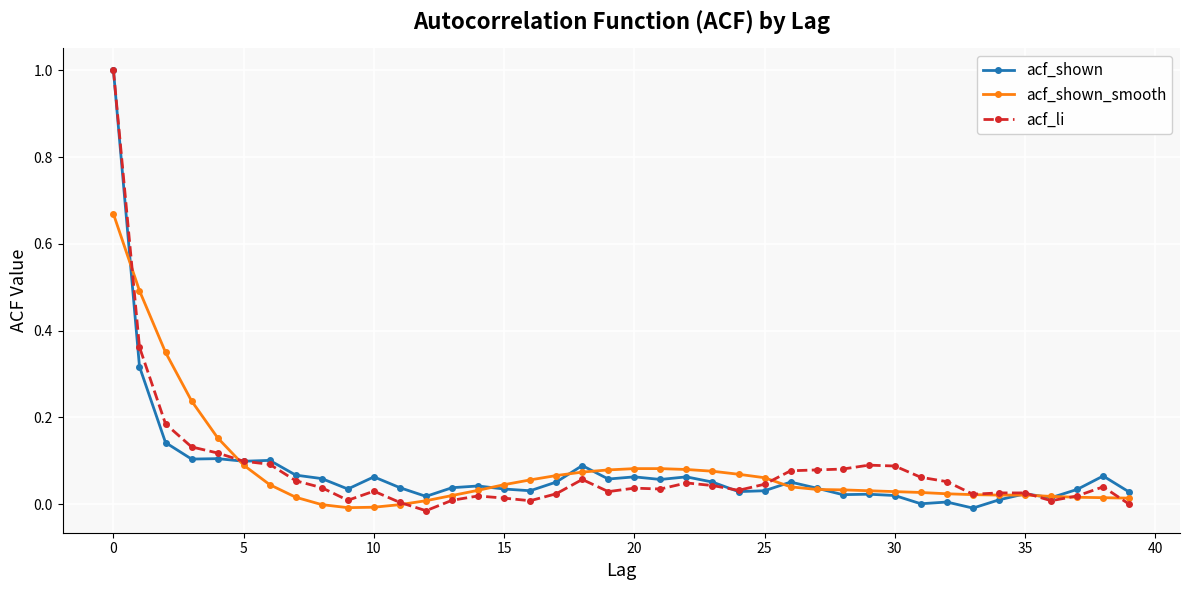

What is the greatest value displayed?

1.0